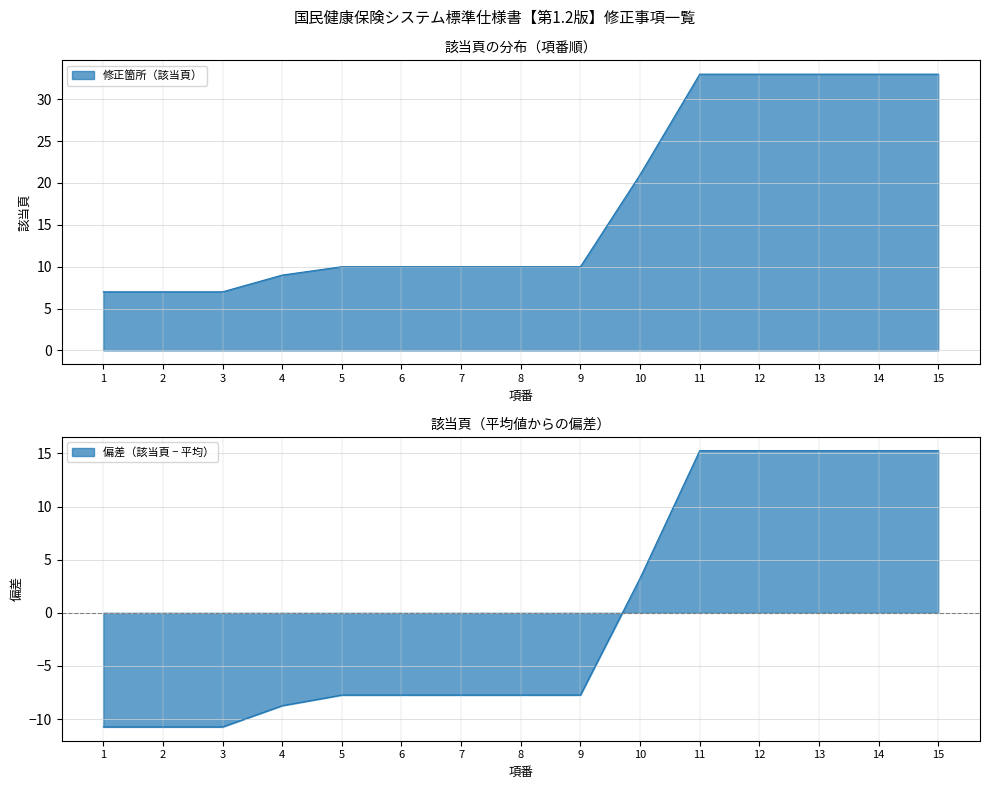

What is the change in value from 1 to 9?

+3